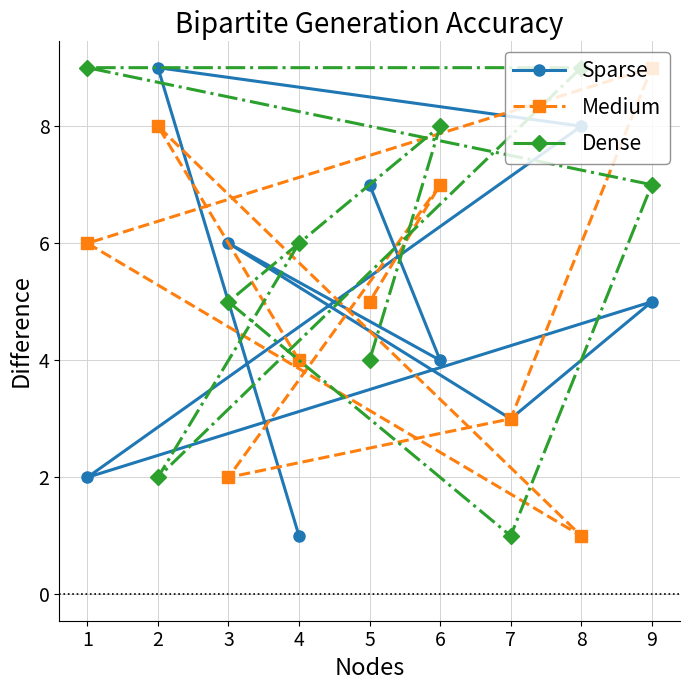

What is the sum of all Medium values?

45